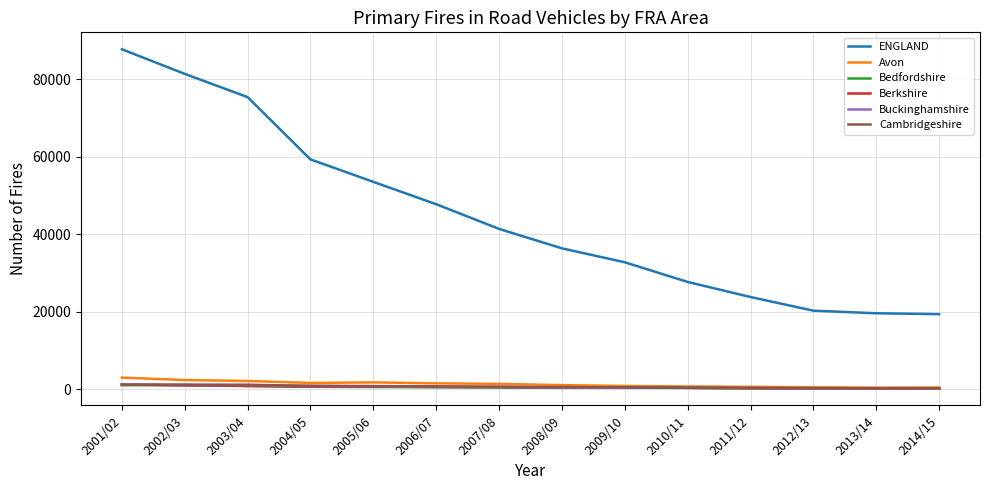

The value of ENGLAND at 2005/06 is 29964. True or false?

False